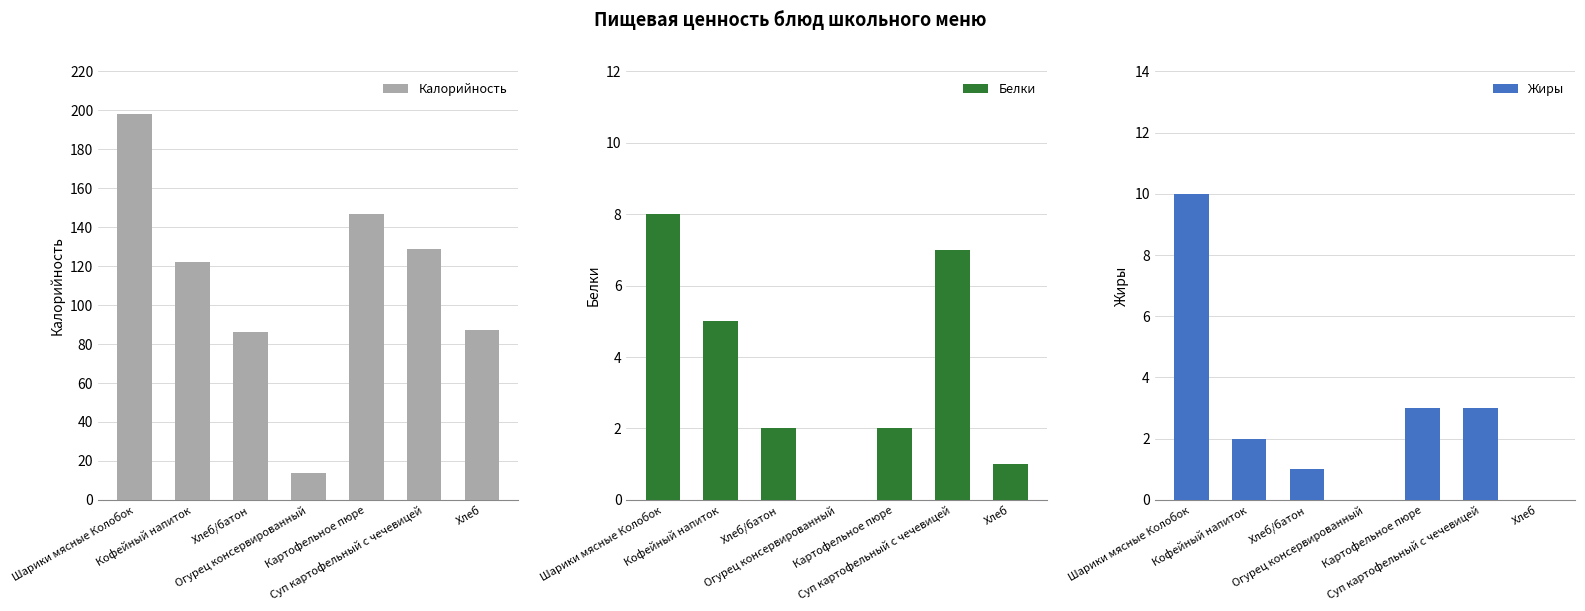

True or false: Жиры has a value of 2 at Хлеб/батон.

False